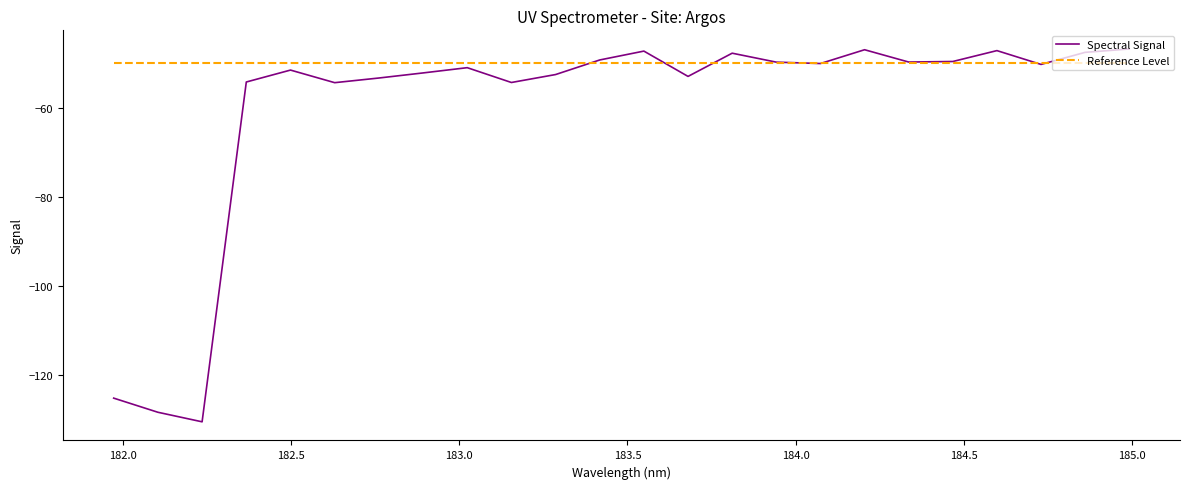

List the series in order of their overall mean, lowest first.

Spectral Signal, Reference Level